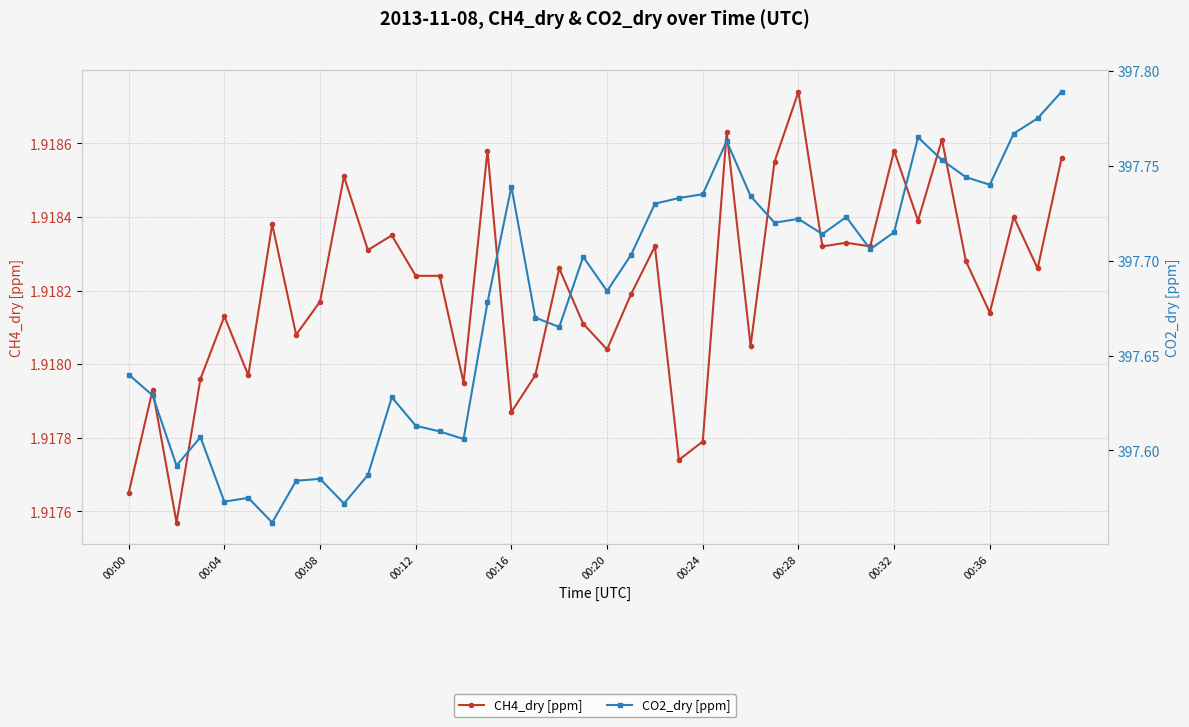

What is the sum of all CH4_dry [ppm] values?

76.7